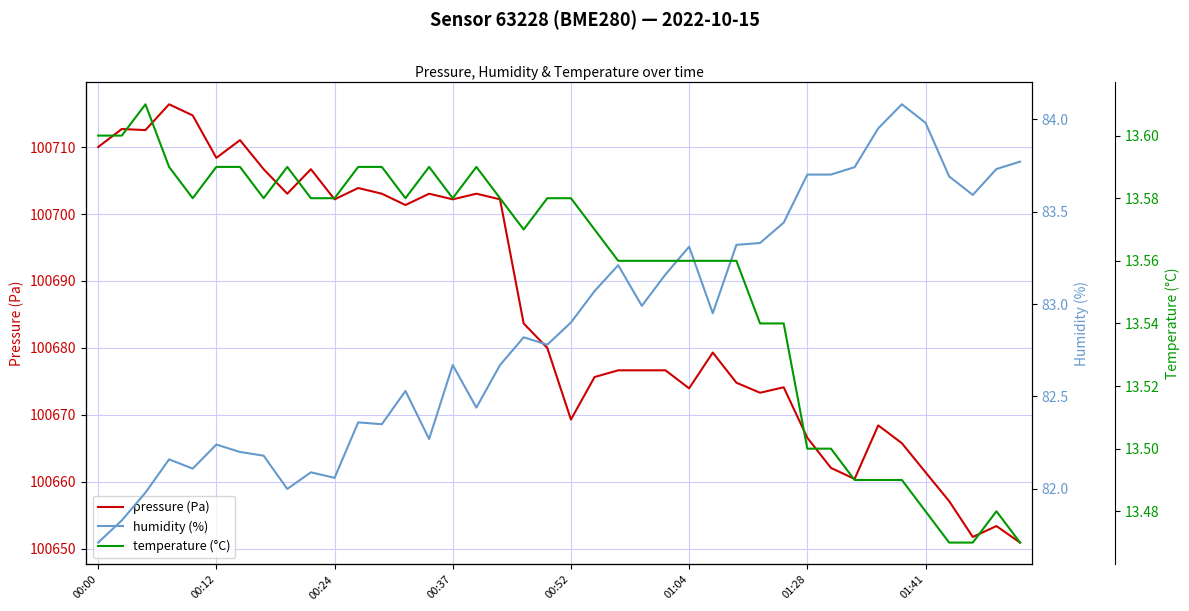

Is it true that pressure (Pa) equals 171601.5 at 01:41?

False